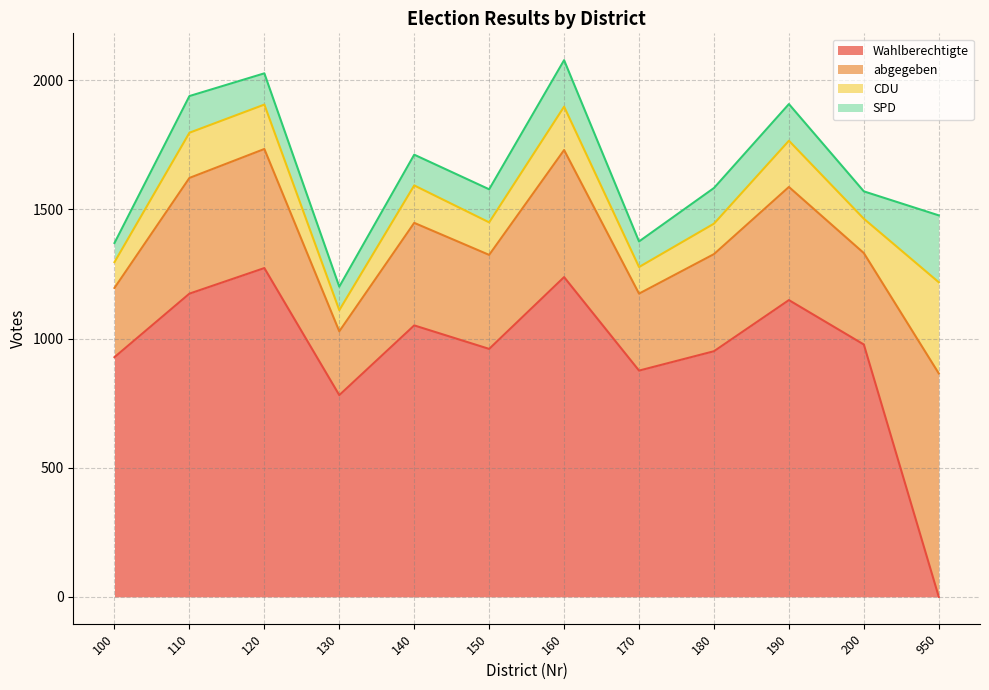

Reading left to right, list all the values displayed in this chart.

Wahlberechtigte: 100=928	110=1174	120=1273	130=781	140=1051	150=960	160=1238	170=876	180=951	190=1149	200=977	950=0
abgegeben: 100=268	110=448	120=461	130=247	140=397	150=364	160=492	170=298	180=376	190=438	200=354	950=865
CDU: 100=100	110=175	120=172	130=82	140=145	150=126	160=168	170=103	180=118	190=179	200=133	950=353
SPD: 100=74	110=142	120=121	130=91	140=119	150=128	160=180	170=99	180=138	190=142	200=106	950=259